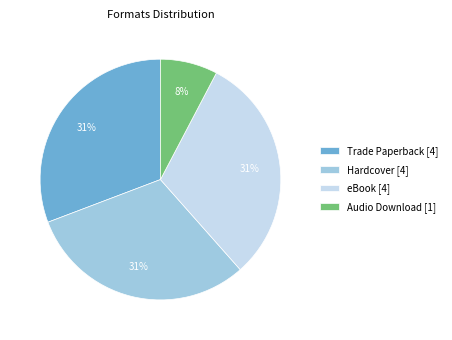

Which category has the smallest portion of the pie?

Audio Download